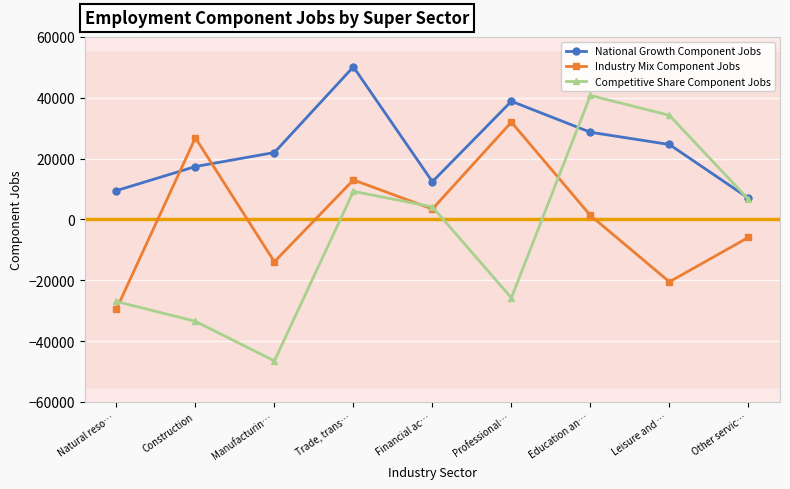

Which label corresponds to the largest value in the chart?

Trade, trans…